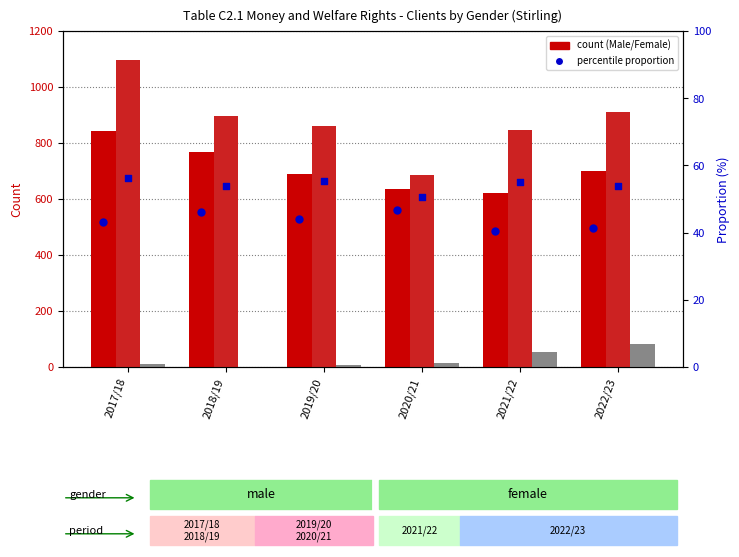

Which series reaches the minimum Y coordinate?

Not Recorded (count)